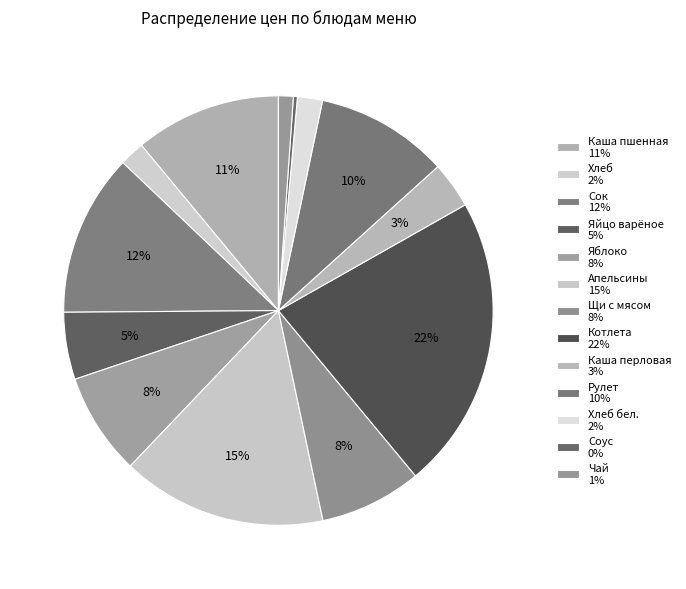

How many slices are in this pie chart?

13